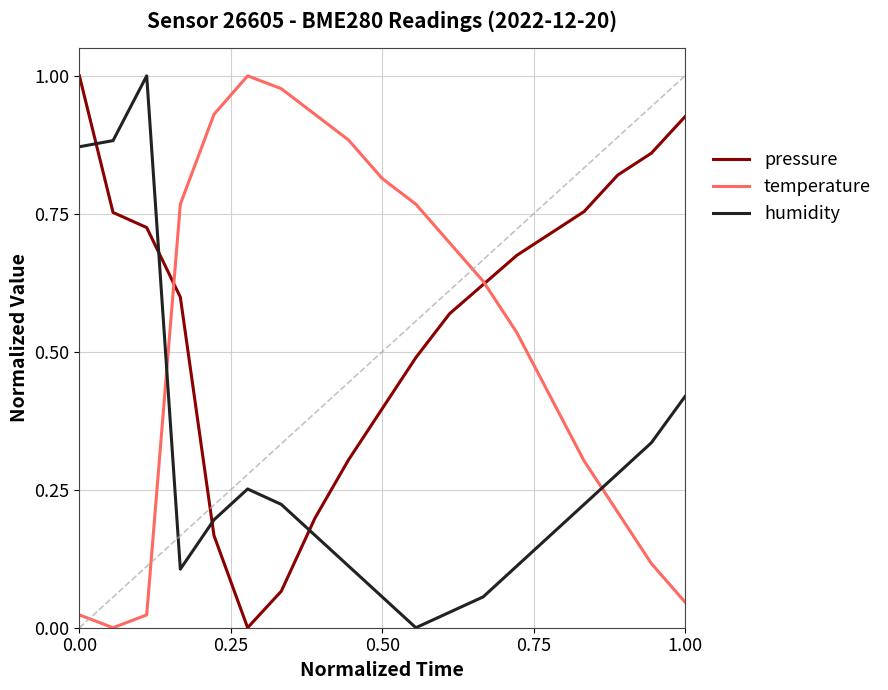

How many intersections are there between humidity and pressure?

4